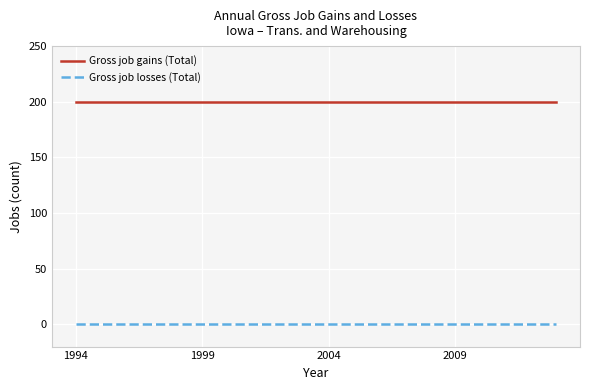

Which series has the largest total across all categories?

Gross job gains (Total)